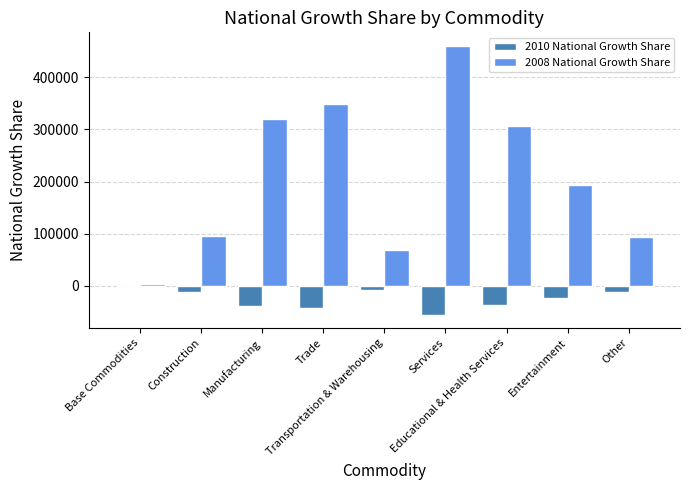

What is the sum of all 2008 National Growth Share values?

1889440.4